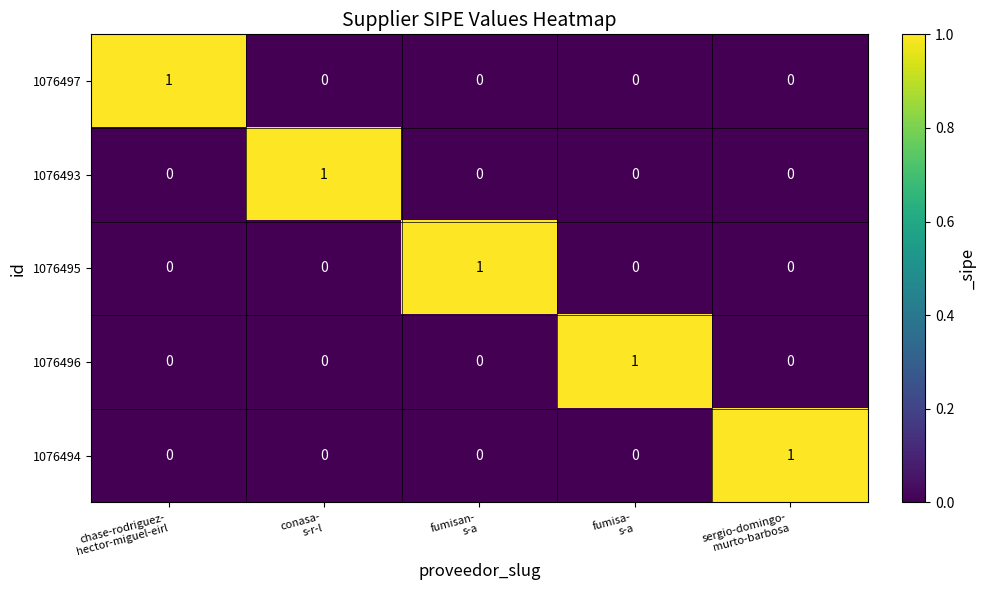

Count the 1076496 values in the range 0 to 1.

5